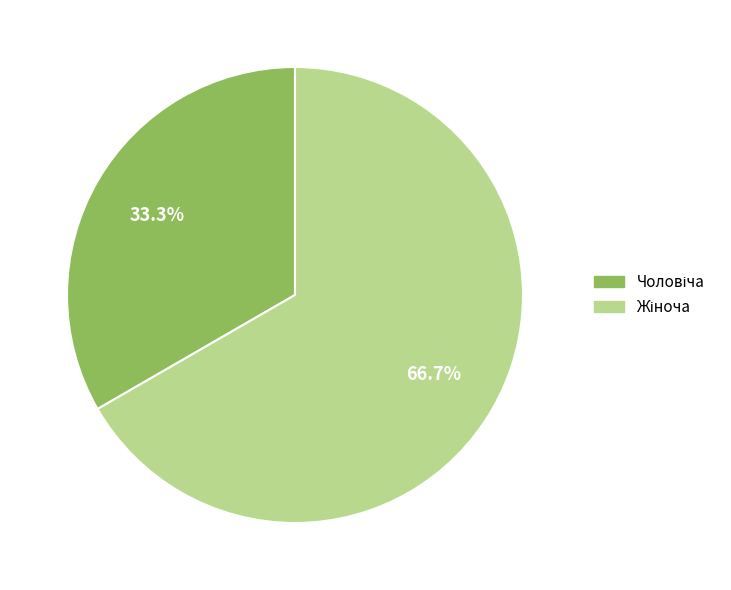

Is there a majority slice in this chart?

Yes